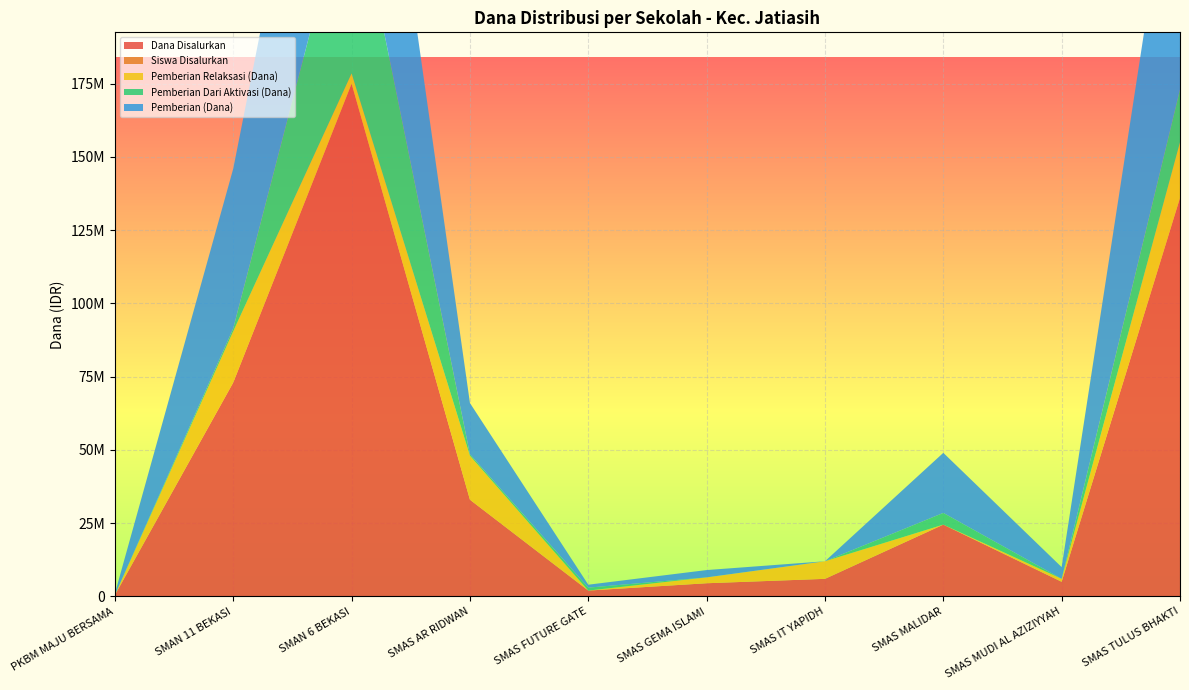

Reading left to right, transcribe all the data shown in this chart.

Dana Disalurkan: 500000	73000000	175000000	33000000	2000000	4500000	6000000	24500000	5000000	136000000
Siswa Disalurkan: 1	84	197	38	3	5	6	26	5	151
Pemberian Relaksasi (Dana): 0	17500000	3500000	15000000	0	2000000	6000000	0	1000000	19000000
Pemberian Dari Aktivasi (Dana): 0	1000000	68500000	500000	1000000	0	0	4000000	0	18000000
Pemberian (Dana): 500000	54500000	103000000	17500000	1000000	2500000	0	20500000	4000000	99000000